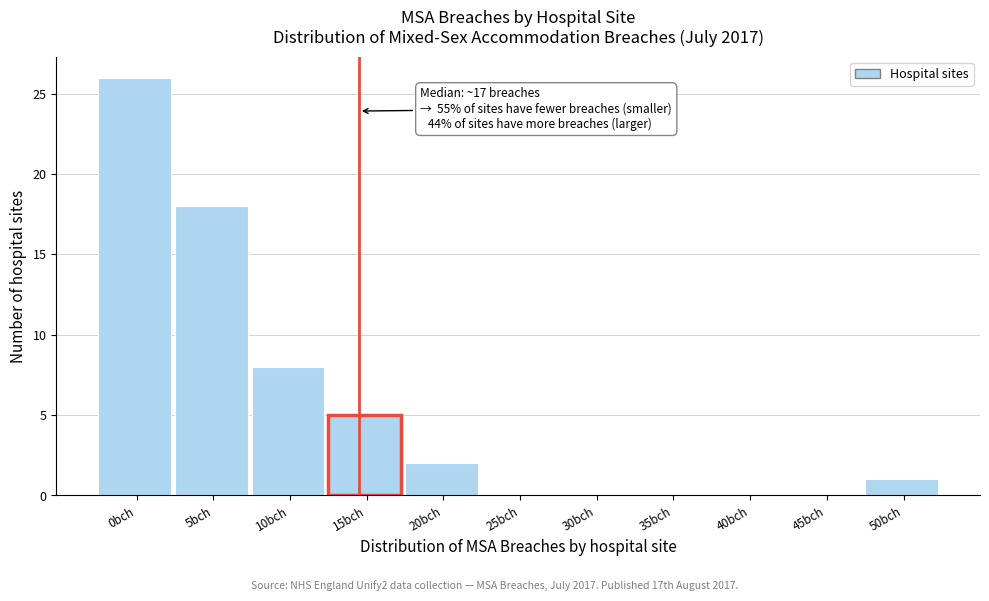

Reading left to right, what are all the values shown in this chart?

0bch=26	5bch=18	10bch=8	15bch=5	20bch=2	25bch=0	30bch=0	35bch=0	40bch=0	45bch=0	50bch=1